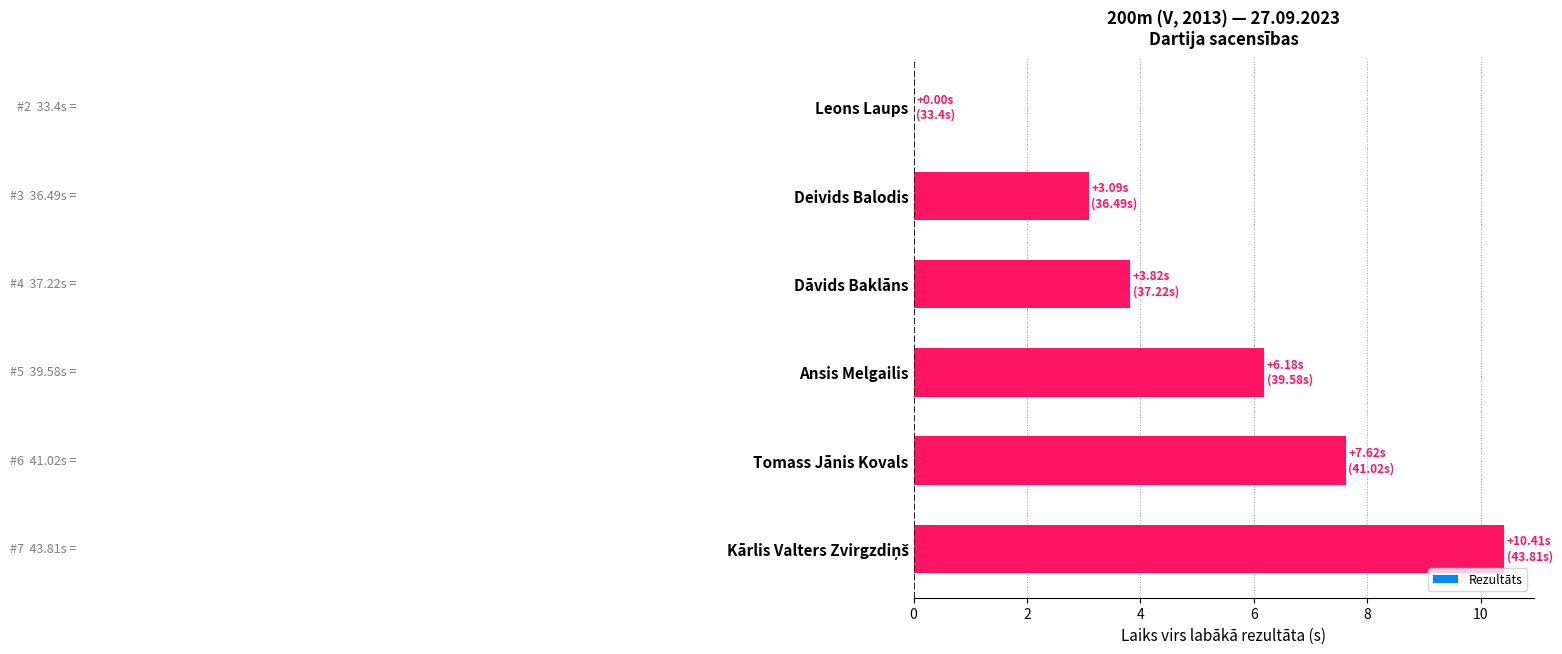

Which has a higher value, Dāvids Baklāns or Tomass Jānis Kovals?

Tomass Jānis Kovals